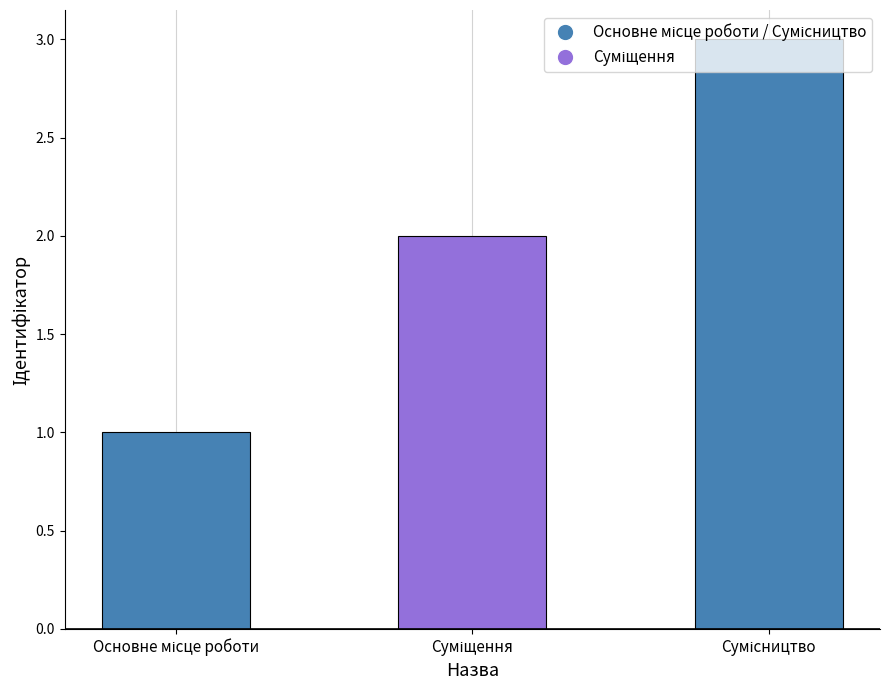

What is the maximum value shown in the chart?

3